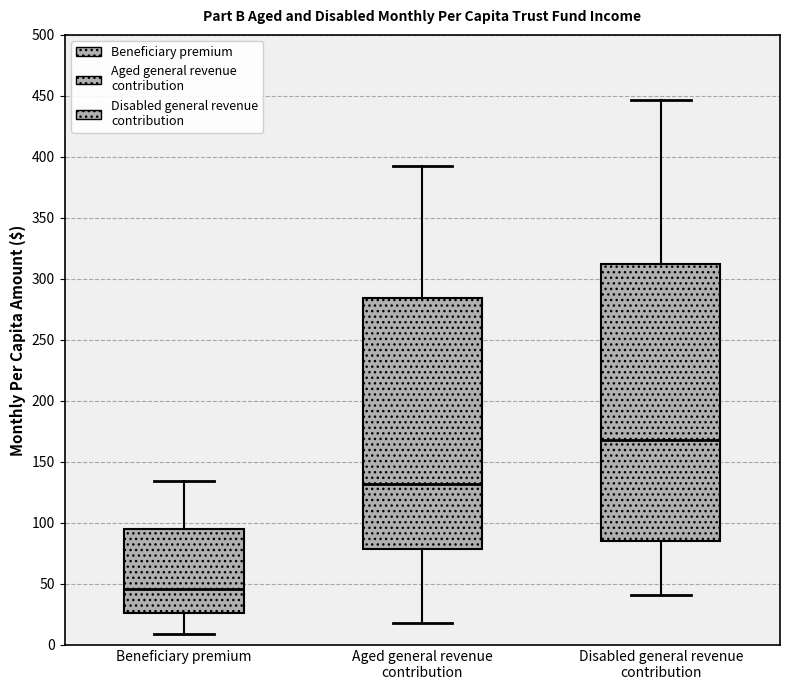

Which box's median line is the lowest?

Beneficiary premium